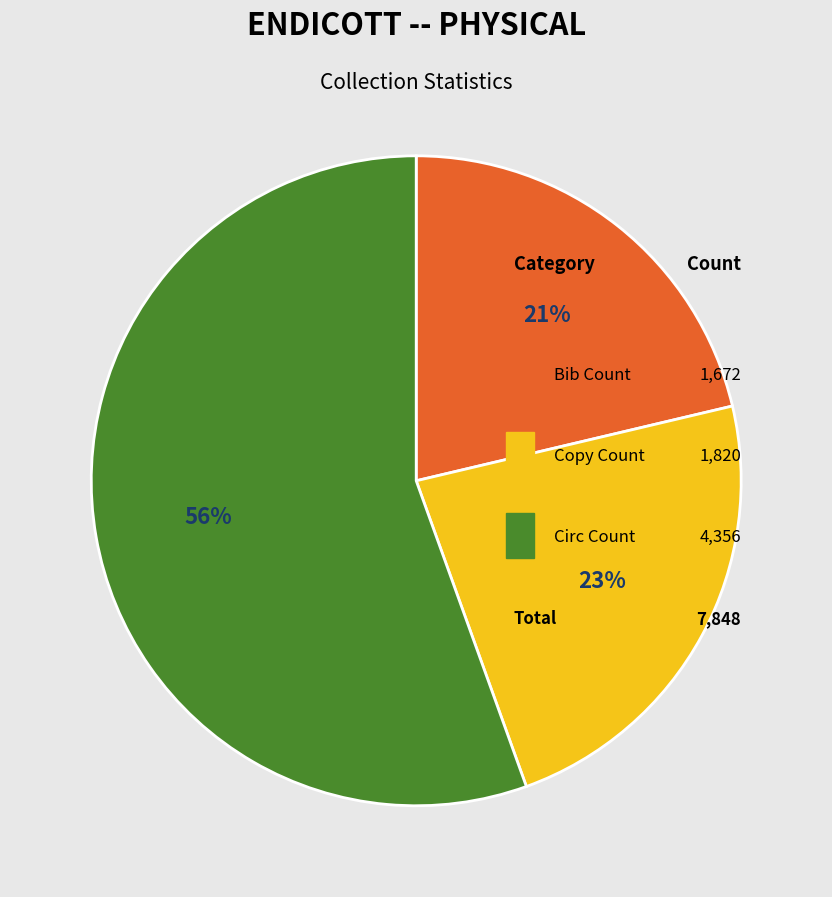

Do Copy Count and Bib Count together represent more than half of the pie?

No